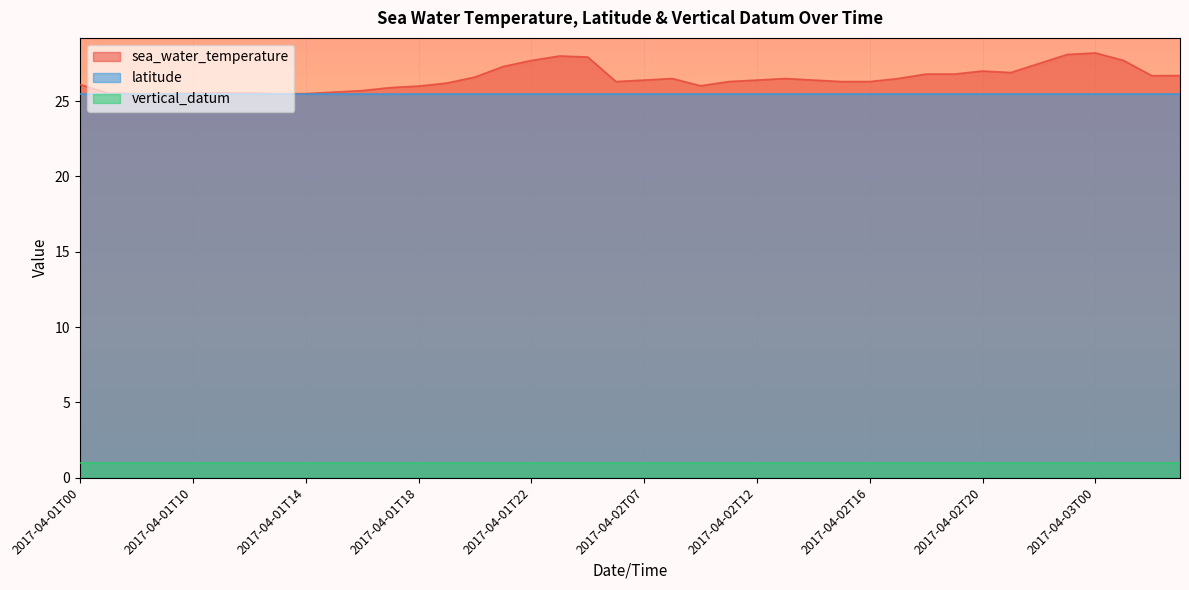

Reading right to left, list all the values displayed in this chart.

sea_water_temperature: 2017-04-03T06=26.7	2017-04-03T05=26.7	2017-04-03T03=27.7	2017-04-03T00=28.2	2017-04-02T23=28.1	2017-04-02T22=27.5	2017-04-02T21=26.9	2017-04-02T20=27.0	2017-04-02T19=26.8	2017-04-02T18=26.8	2017-04-02T17=26.5	2017-04-02T16=26.3	2017-04-02T15=26.3	2017-04-02T14=26.4	2017-04-02T13=26.5	2017-04-02T12=26.4	2017-04-02T11=26.3	2017-04-02T10=26.0	2017-04-02T08=26.5	2017-04-02T07=26.4	2017-04-02T06=26.3	2017-04-02T00=27.9	2017-04-01T23=28.0	2017-04-01T22=27.7	2017-04-01T21=27.3	2017-04-01T20=26.6	2017-04-01T19=26.2	2017-04-01T18=26.0	2017-04-01T17=25.9	2017-04-01T16=25.7	2017-04-01T15=25.6	2017-04-01T14=25.5	2017-04-01T13=25.5	2017-04-01T12=25.6	2017-04-01T11=25.6	2017-04-01T10=25.5	2017-04-01T08=25.5	2017-04-01T07=25.5	2017-04-01T06=25.5	2017-04-01T00=26.1
latitude: 2017-04-03T06=25.5	2017-04-03T05=25.5	2017-04-03T03=25.5	2017-04-03T00=25.5	2017-04-02T23=25.5	2017-04-02T22=25.5	2017-04-02T21=25.5	2017-04-02T20=25.5	2017-04-02T19=25.5	2017-04-02T18=25.5	2017-04-02T17=25.5	2017-04-02T16=25.5	2017-04-02T15=25.5	2017-04-02T14=25.5	2017-04-02T13=25.5	2017-04-02T12=25.5	2017-04-02T11=25.5	2017-04-02T10=25.5	2017-04-02T08=25.5	2017-04-02T07=25.5	2017-04-02T06=25.5	2017-04-02T00=25.5	2017-04-01T23=25.5	2017-04-01T22=25.5	2017-04-01T21=25.5	2017-04-01T20=25.5	2017-04-01T19=25.5	2017-04-01T18=25.5	2017-04-01T17=25.5	2017-04-01T16=25.5	2017-04-01T15=25.5	2017-04-01T14=25.5	2017-04-01T13=25.5	2017-04-01T12=25.5	2017-04-01T11=25.5	2017-04-01T10=25.5	2017-04-01T08=25.5	2017-04-01T07=25.5	2017-04-01T06=25.5	2017-04-01T00=25.5
vertical_datum: 2017-04-03T06=1.0	2017-04-03T05=1.0	2017-04-03T03=1.0	2017-04-03T00=1.0	2017-04-02T23=1.0	2017-04-02T22=1.0	2017-04-02T21=1.0	2017-04-02T20=1.0	2017-04-02T19=1.0	2017-04-02T18=1.0	2017-04-02T17=1.0	2017-04-02T16=1.0	2017-04-02T15=1.0	2017-04-02T14=1.0	2017-04-02T13=1.0	2017-04-02T12=1.0	2017-04-02T11=1.0	2017-04-02T10=1.0	2017-04-02T08=1.0	2017-04-02T07=1.0	2017-04-02T06=1.0	2017-04-02T00=1.0	2017-04-01T23=1.0	2017-04-01T22=1.0	2017-04-01T21=1.0	2017-04-01T20=1.0	2017-04-01T19=1.0	2017-04-01T18=1.0	2017-04-01T17=1.0	2017-04-01T16=1.0	2017-04-01T15=1.0	2017-04-01T14=1.0	2017-04-01T13=1.0	2017-04-01T12=1.0	2017-04-01T11=1.0	2017-04-01T10=1.0	2017-04-01T08=1.0	2017-04-01T07=1.0	2017-04-01T06=1.0	2017-04-01T00=1.0